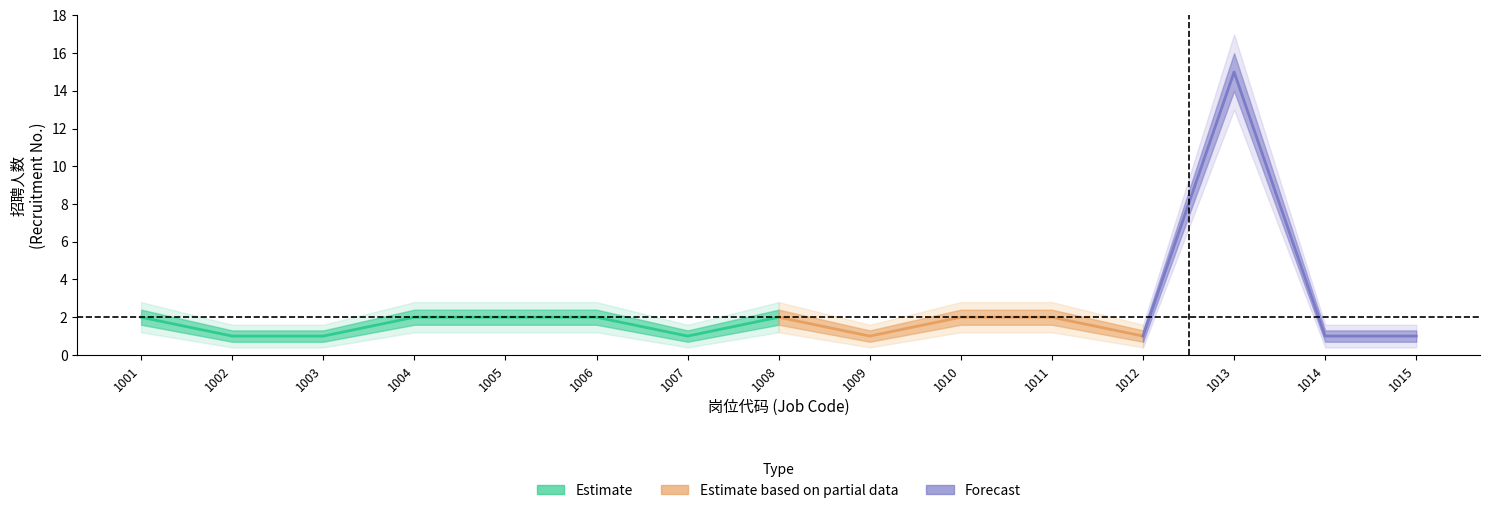

True or false: 招聘人数_lower has a value of 0.8 at 1008.

False